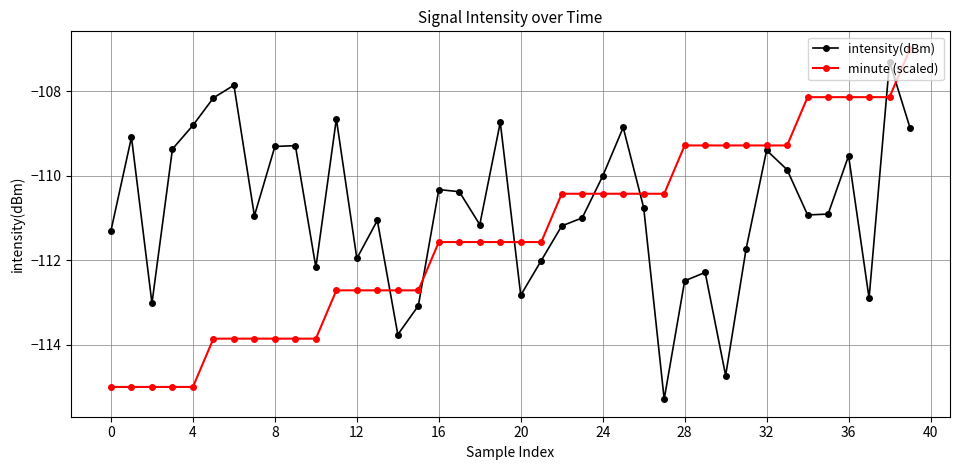

True or false: intensity(dBm) has more than 1 points higher than both neighbors.

True